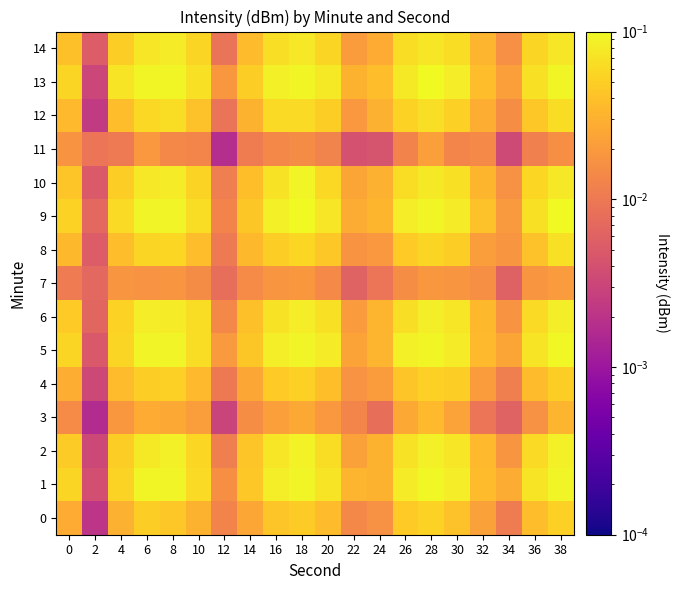

Reading right to left, list all the values displayed in this chart.

0: 38=0.1	36=0.0	34=0.0	32=0.0	30=0.0	28=0.1	26=0.0	24=0.0	22=0.0	20=0.0	18=0.0	16=0.0	14=0.0	12=0.0	10=0.0	8=0.0	6=0.0	4=0.0	2=0.0	0=0.0
1: 38=0.1	36=0.1	34=0.0	32=0.0	30=0.1	28=0.1	26=0.1	24=0.0	22=0.0	20=0.1	18=0.1	16=0.1	14=0.0	12=0.0	10=0.1	8=0.1	6=0.1	4=0.1	2=0.0	0=0.1
2: 38=0.1	36=0.1	34=0.0	32=0.0	30=0.1	28=0.1	26=0.1	24=0.0	22=0.0	20=0.1	18=0.1	16=0.1	14=0.0	12=0.0	10=0.1	8=0.1	6=0.1	4=0.0	2=0.0	0=0.0
3: 38=0.0	36=0.0	34=0.0	32=0.0	30=0.0	28=0.0	26=0.0	24=0.0	22=0.0	20=0.0	18=0.0	16=0.0	14=0.0	12=0.0	10=0.0	8=0.0	6=0.0	4=0.0	2=0.0	0=0.0
4: 38=0.1	36=0.0	34=0.0	32=0.0	30=0.0	28=0.1	26=0.0	24=0.0	22=0.0	20=0.0	18=0.1	16=0.0	14=0.0	12=0.0	10=0.0	8=0.1	6=0.0	4=0.0	2=0.0	0=0.0
5: 38=0.1	36=0.1	34=0.0	32=0.0	30=0.1	28=0.1	26=0.1	24=0.0	22=0.0	20=0.1	18=0.1	16=0.1	14=0.0	12=0.0	10=0.1	8=0.1	6=0.1	4=0.1	2=0.0	0=0.1
6: 38=0.1	36=0.1	34=0.0	32=0.0	30=0.1	28=0.1	26=0.1	24=0.0	22=0.0	20=0.1	18=0.1	16=0.1	14=0.0	12=0.0	10=0.1	8=0.1	6=0.1	4=0.1	2=0.0	0=0.0
7: 38=0.0	36=0.0	34=0.0	32=0.0	30=0.0	28=0.0	26=0.0	24=0.0	22=0.0	20=0.0	18=0.0	16=0.0	14=0.0	12=0.0	10=0.0	8=0.0	6=0.0	4=0.0	2=0.0	0=0.0
8: 38=0.1	36=0.0	34=0.0	32=0.0	30=0.0	28=0.1	26=0.0	24=0.0	22=0.0	20=0.0	18=0.1	16=0.0	14=0.0	12=0.0	10=0.0	8=0.1	6=0.1	4=0.0	2=0.0	0=0.0
9: 38=0.1	36=0.1	34=0.0	32=0.0	30=0.1	28=0.1	26=0.1	24=0.0	22=0.0	20=0.1	18=0.1	16=0.1	14=0.0	12=0.0	10=0.1	8=0.1	6=0.1	4=0.1	2=0.0	0=0.1
10: 38=0.1	36=0.1	34=0.0	32=0.0	30=0.1	28=0.1	26=0.1	24=0.0	22=0.0	20=0.1	18=0.1	16=0.1	14=0.0	12=0.0	10=0.1	8=0.1	6=0.1	4=0.0	2=0.0	0=0.0
11: 38=0.0	36=0.0	34=0.0	32=0.0	30=0.0	28=0.0	26=0.0	24=0.0	22=0.0	20=0.0	18=0.0	16=0.0	14=0.0	12=0.0	10=0.0	8=0.0	6=0.0	4=0.0	2=0.0	0=0.0
12: 38=0.1	36=0.0	34=0.0	32=0.0	30=0.1	28=0.1	26=0.1	24=0.0	22=0.0	20=0.1	18=0.1	16=0.1	14=0.0	12=0.0	10=0.0	8=0.1	6=0.1	4=0.0	2=0.0	0=0.0
13: 38=0.1	36=0.1	34=0.0	32=0.0	30=0.1	28=0.1	26=0.1	24=0.0	22=0.0	20=0.1	18=0.1	16=0.1	14=0.1	12=0.0	10=0.1	8=0.1	6=0.1	4=0.1	2=0.0	0=0.1
14: 38=0.1	36=0.1	34=0.0	32=0.0	30=0.1	28=0.1	26=0.1	24=0.0	22=0.0	20=0.1	18=0.1	16=0.1	14=0.0	12=0.0	10=0.1	8=0.1	6=0.1	4=0.0	2=0.0	0=0.0